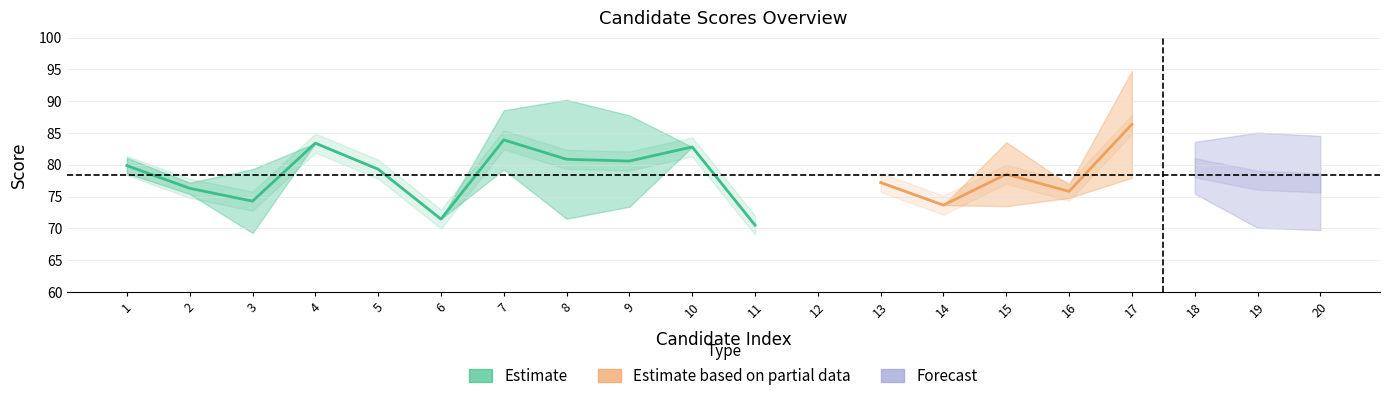

How many data points in total_score are above 78?

10